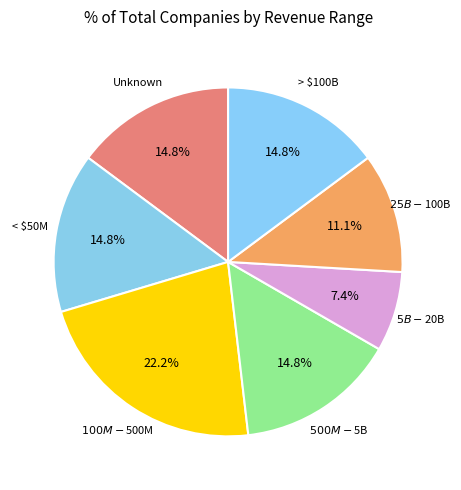

Is there any slice that represents more than half of the pie?

No